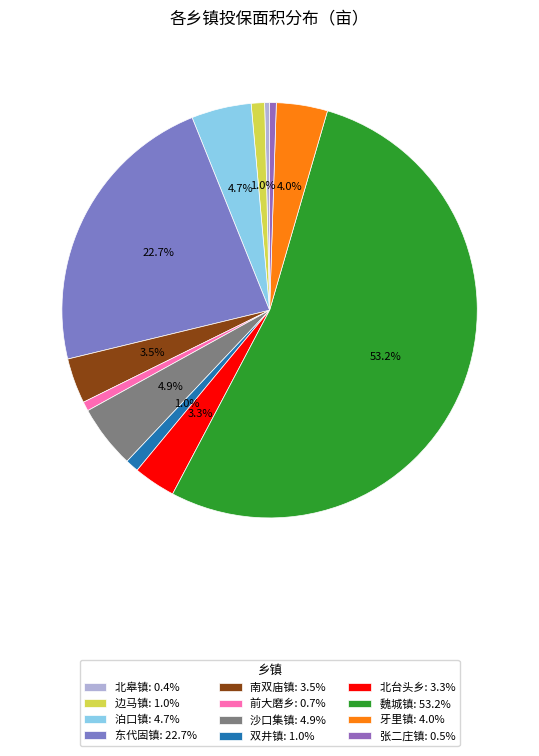

Which slice is the largest?

魏城镇